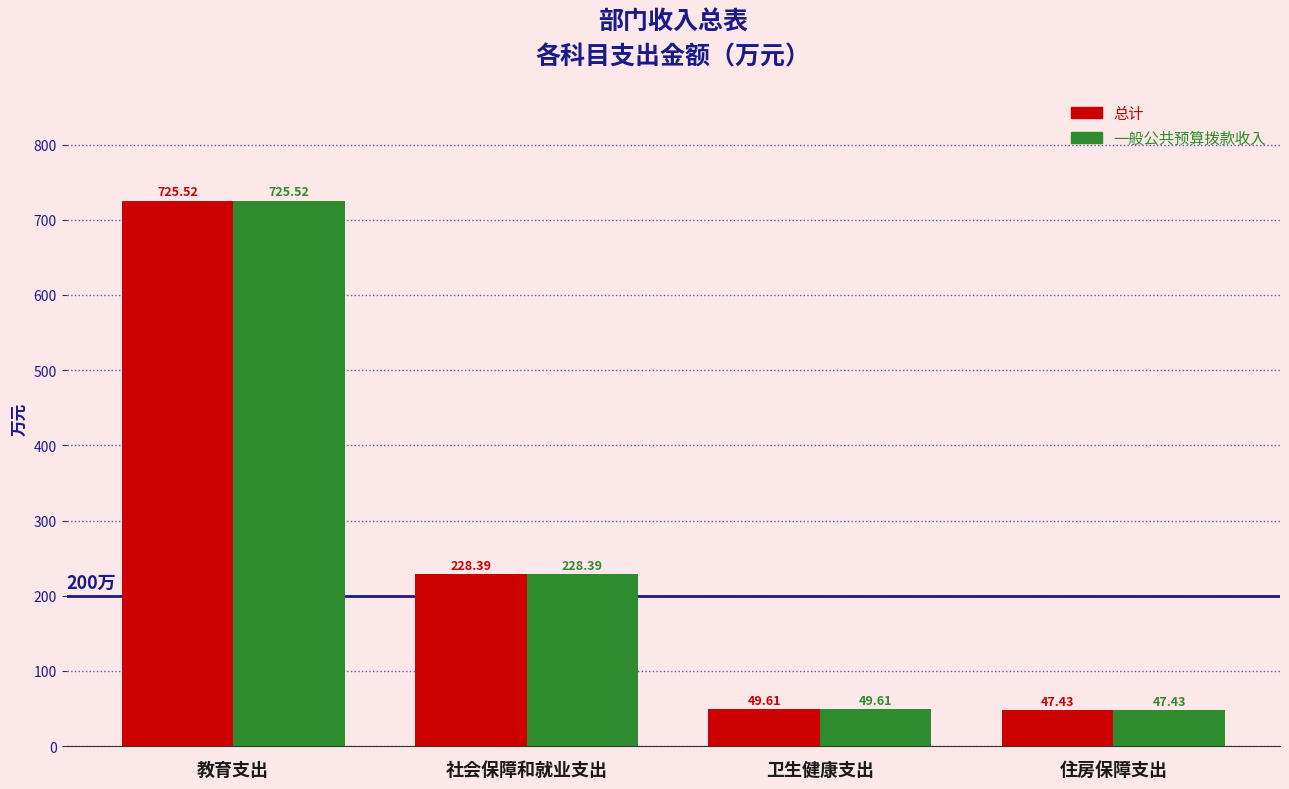

What are all the series names shown in the legend?

总计, 一般公共预算拨款收入